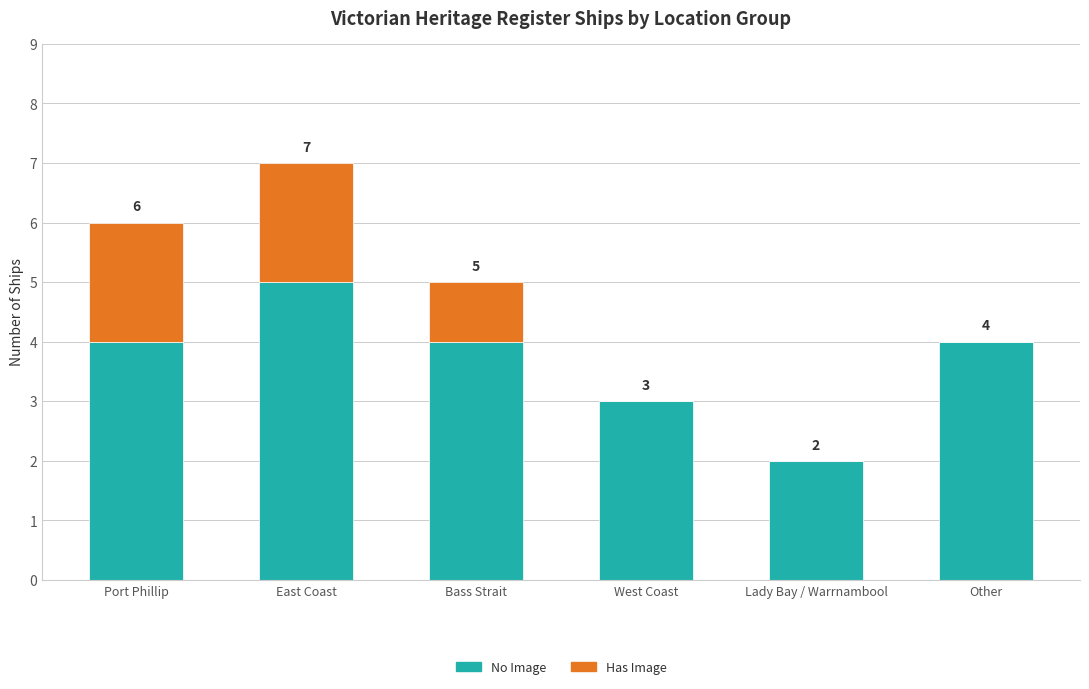

At which category is the sum across all series the highest?

East Coast